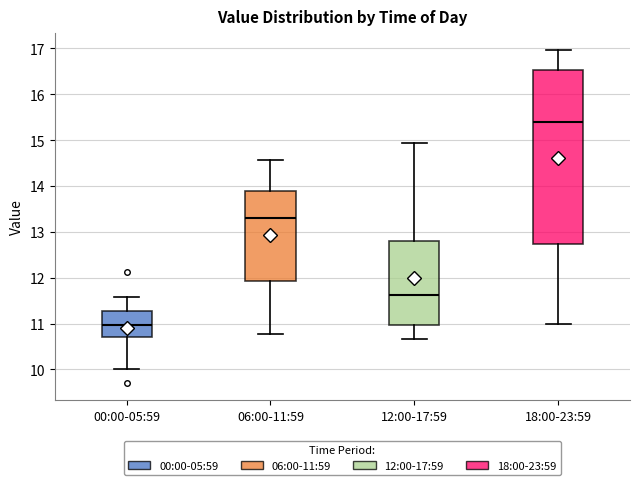

Reading left to right, read every box against the y-axis: the position of its median line, the range the box covers, and the ends of its whiskers. The values are not printed on the chart, so give them approximately, as read against the axis.

00:00-05:59: median 11.0, box 10.7 to 11.3, whiskers 10.0 to 11.6
06:00-11:59: median 13.3, box 11.9 to 13.9, whiskers 10.8 to 14.6
12:00-17:59: median 11.6, box 11.0 to 12.8, whiskers 10.7 to 14.9
18:00-23:59: median 15.4, box 12.7 to 16.5, whiskers 11.0 to 17.0